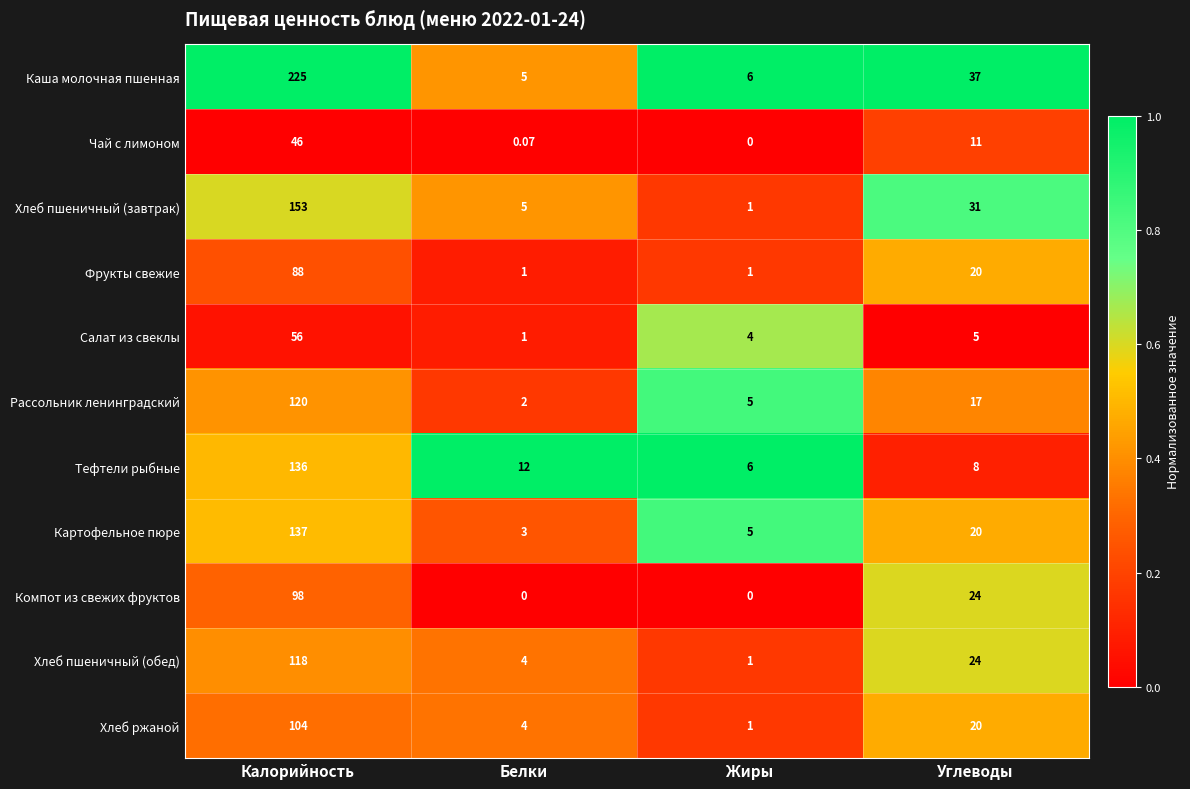

At which label is Хлеб пшеничный (завтрак) closest to 77?

Углеводы